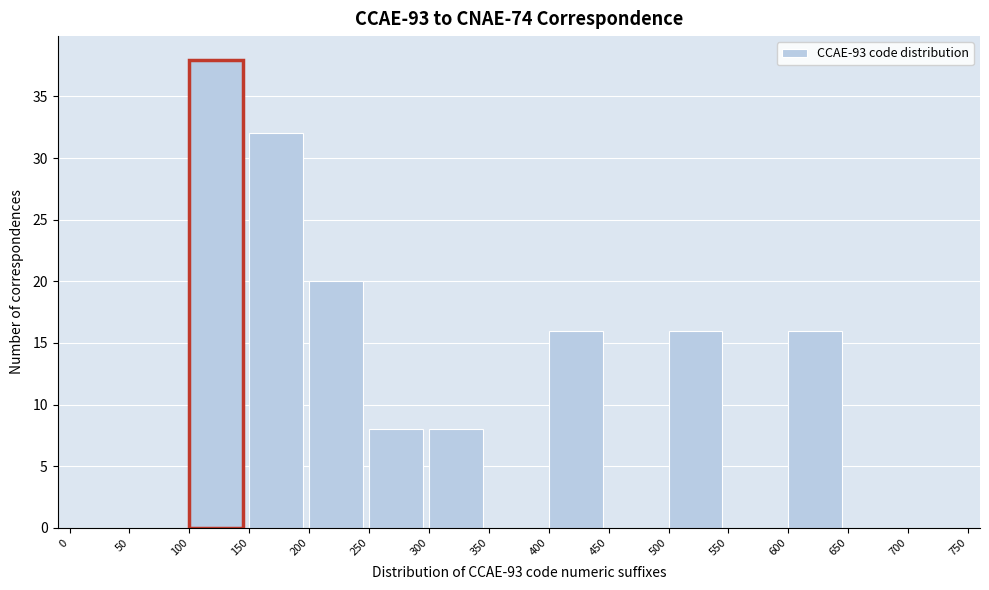

Reading left to right, list every bar in this chart as the range it spans on the x-axis followed by its height. The values are not printed on the chart, so give them approximately, as read against the axis.

0 to 50: 0
50 to 100: 0
100 to 150: 38
150 to 200: 32
200 to 250: 20
250 to 300: 8
300 to 350: 8
350 to 400: 0
400 to 450: 16
450 to 500: 0
500 to 550: 16
550 to 600: 0
600 to 650: 16
650 to 700: 0
700 to 750: 0